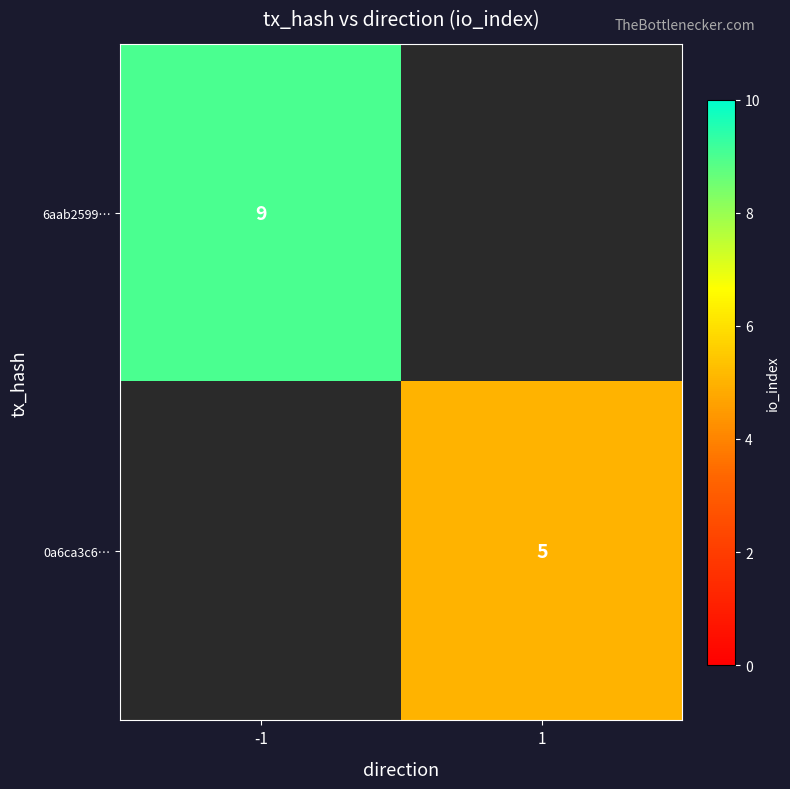

Is the value of 6aab2599… at -1 greater than the value of 0a6ca3c6… at 1?

Yes